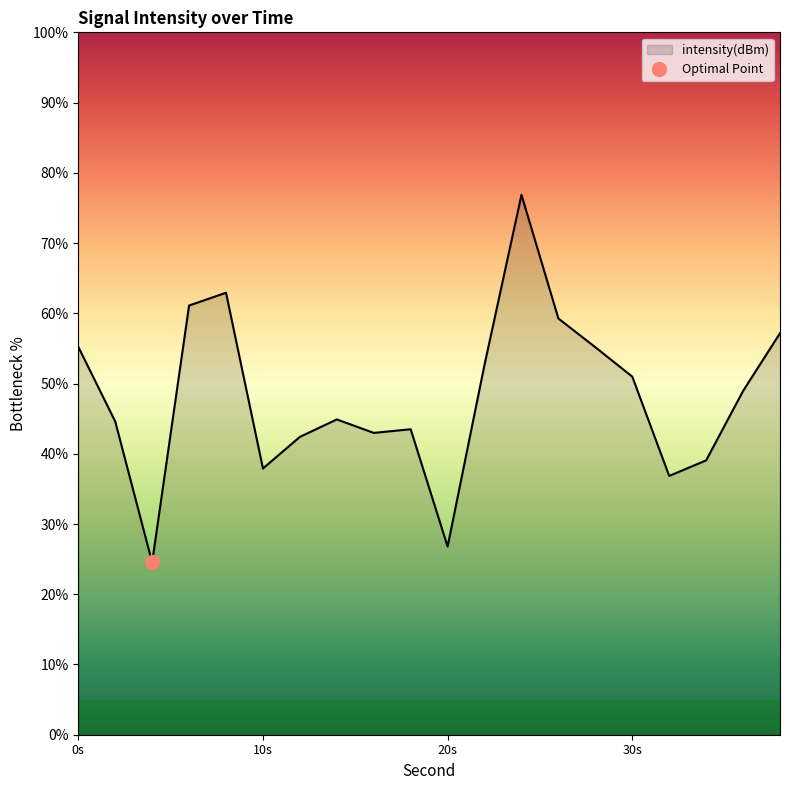

How many interior local valleys (lower than both neighbors) does the data have?

5